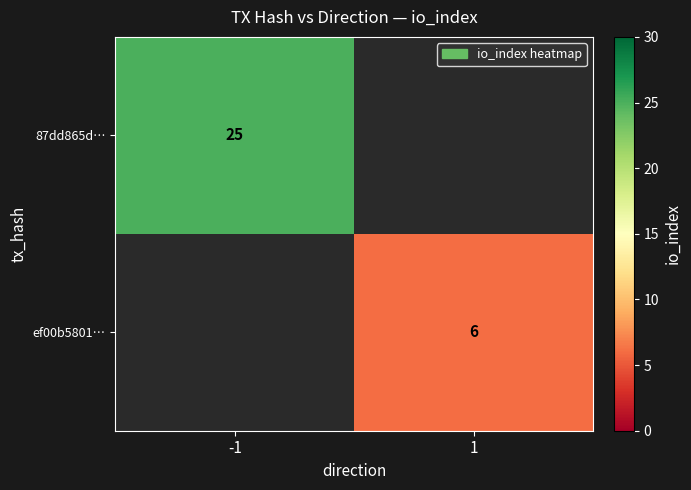

Is the value of ef00b5801… at 1 greater than the value of 87dd865d… at -1?

No